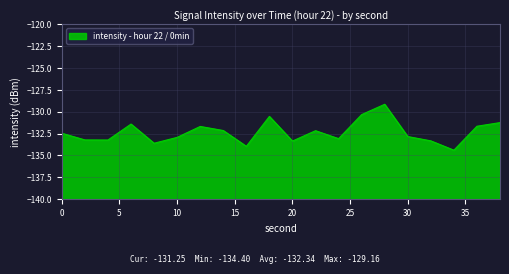

The value at 0 is -174.7. True or false?

False